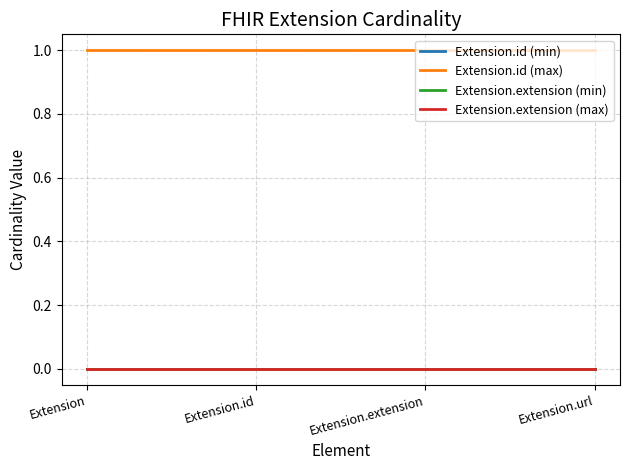

Does the chart display data point markers on the line(s)?

No